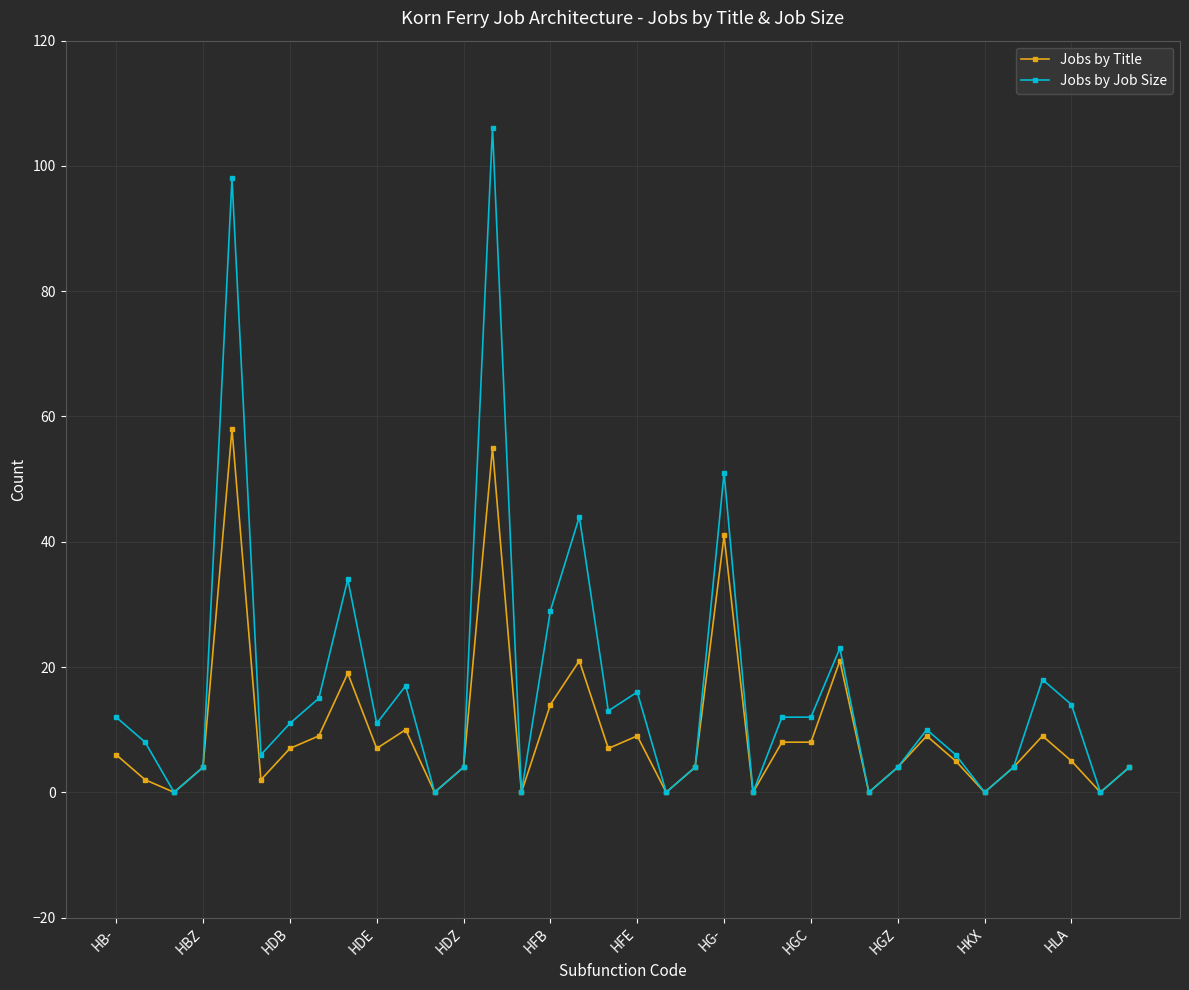

What is the maximum value shown in the chart?

106